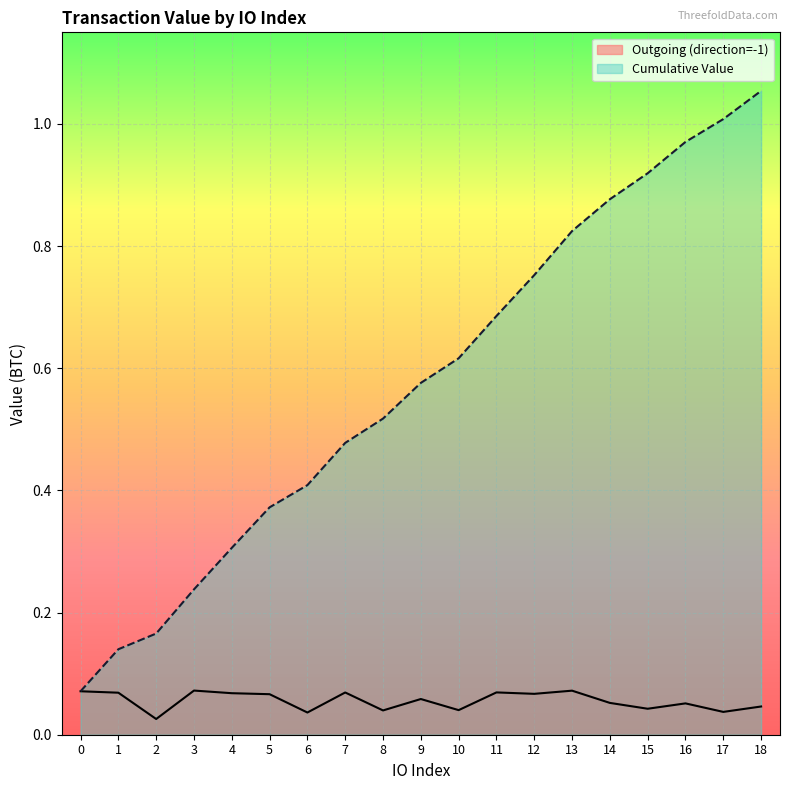

Which category has the highest value in the Cumulative Value series?

18